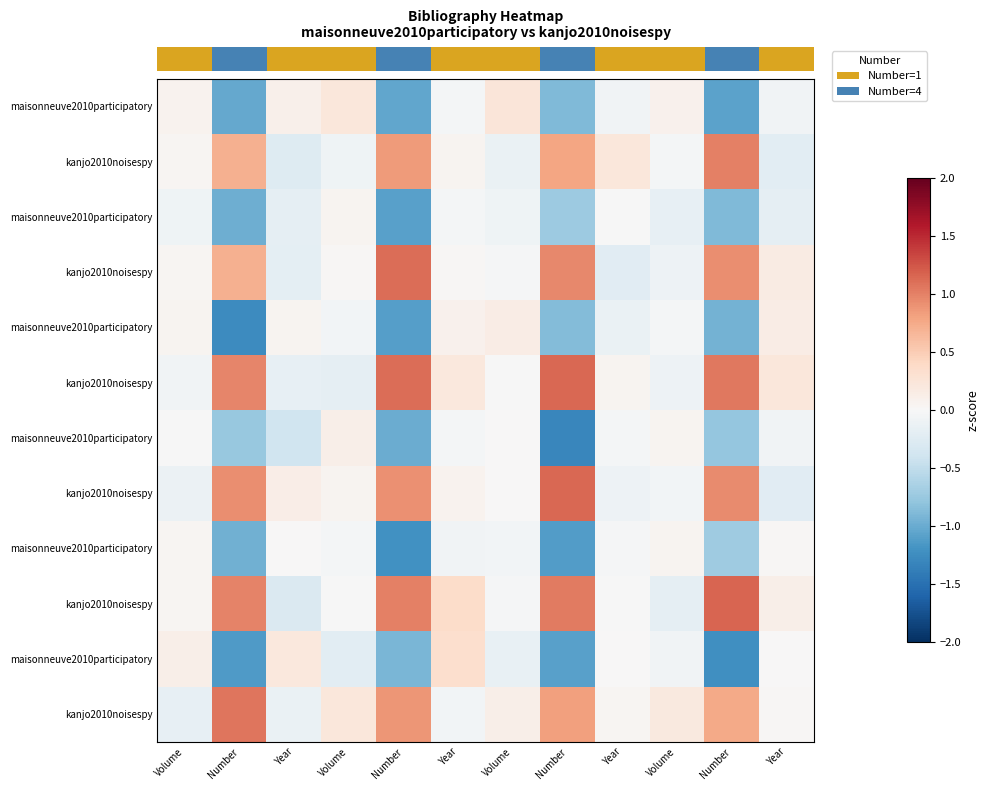

What is the spread (max minus min) of values at Volume?

0.3